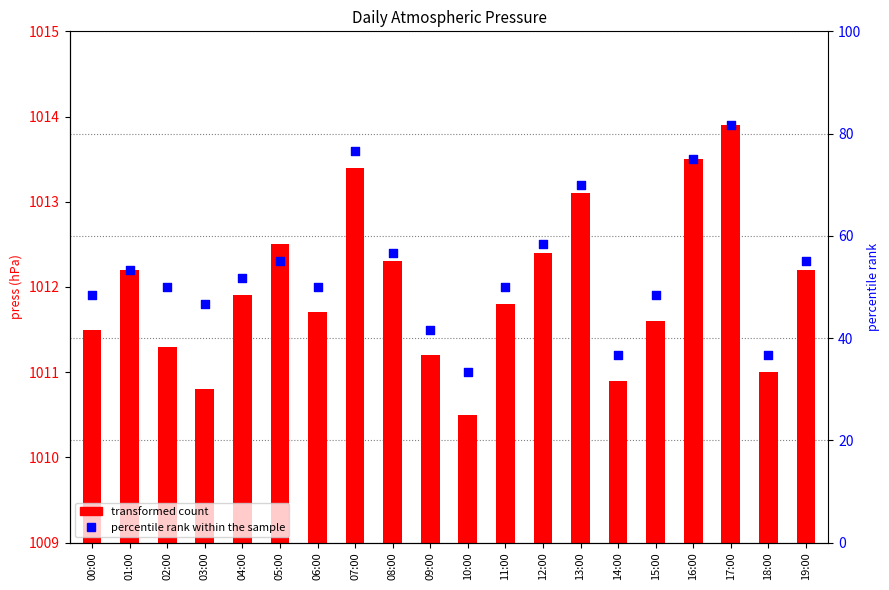

Which series has the largest Y range (max minus min)?

percentile rank within the sample